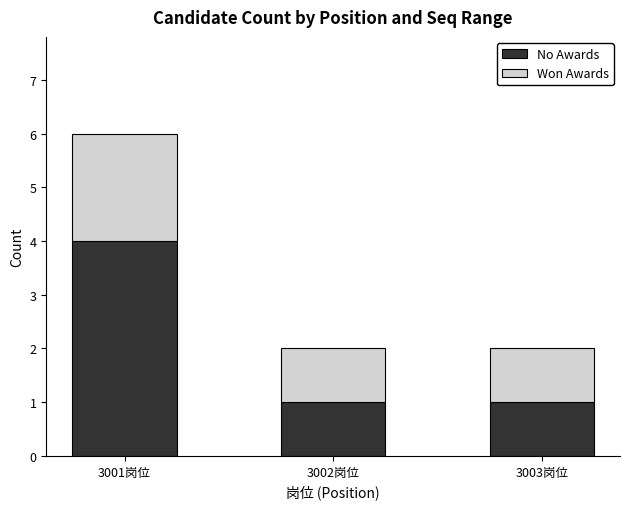

What is the sum of the No Awards values at 3003岗位 and 3002岗位?

2